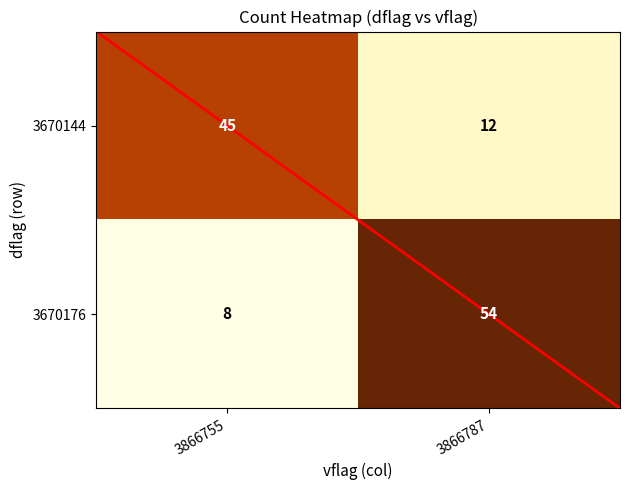

The 3670144 series shows 20 at 3866755. True or false?

False